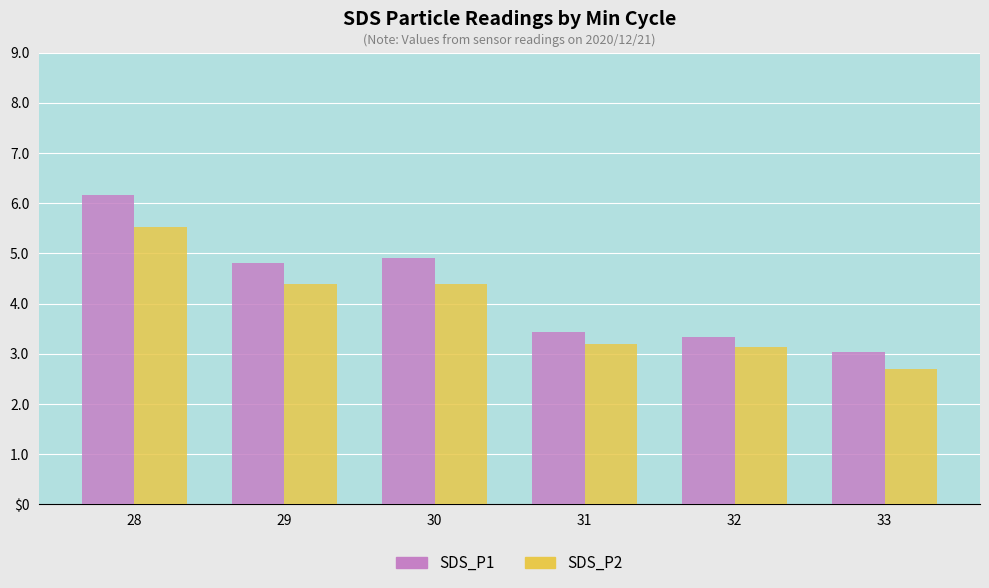

What is the highest value of the SDS_P1 series?

6.2